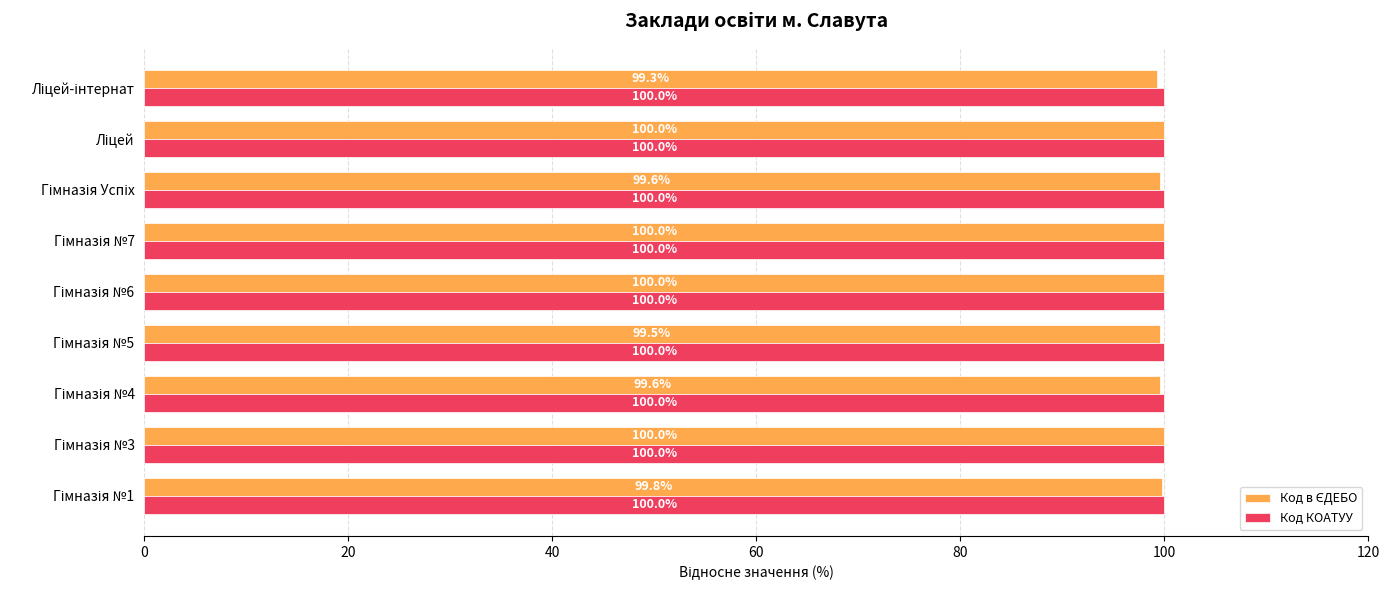

At how many categories does at least one series exceed 99?

9